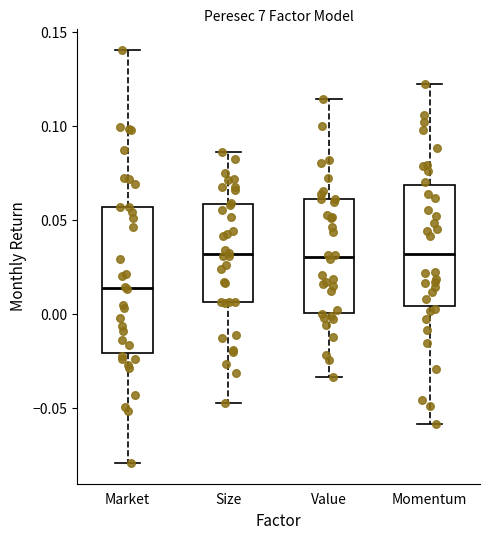

Reading left to right, read every box against the y-axis: the position of its median line, the range the box covers, and the ends of its whiskers. The values are not printed on the chart, so give them approximately, as read against the axis.

Market: median 0.015, box -0.020 to 0.055, whiskers -0.080 to 0.140
Size: median 0.030, box 0.005 to 0.060, whiskers -0.045 to 0.085
Value: median 0.030, box 0.000 to 0.060, whiskers -0.035 to 0.115
Momentum: median 0.030, box 0.005 to 0.070, whiskers -0.060 to 0.125